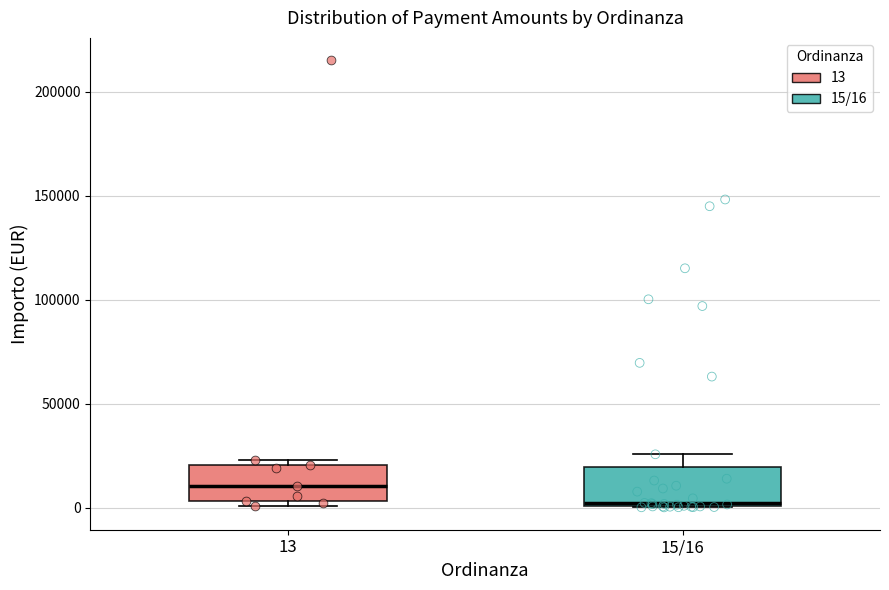

Where is the upper edge of the box for 15/16 on the y-axis? The values are not printed on the chart, so give them approximately, as read against the axis.

20000